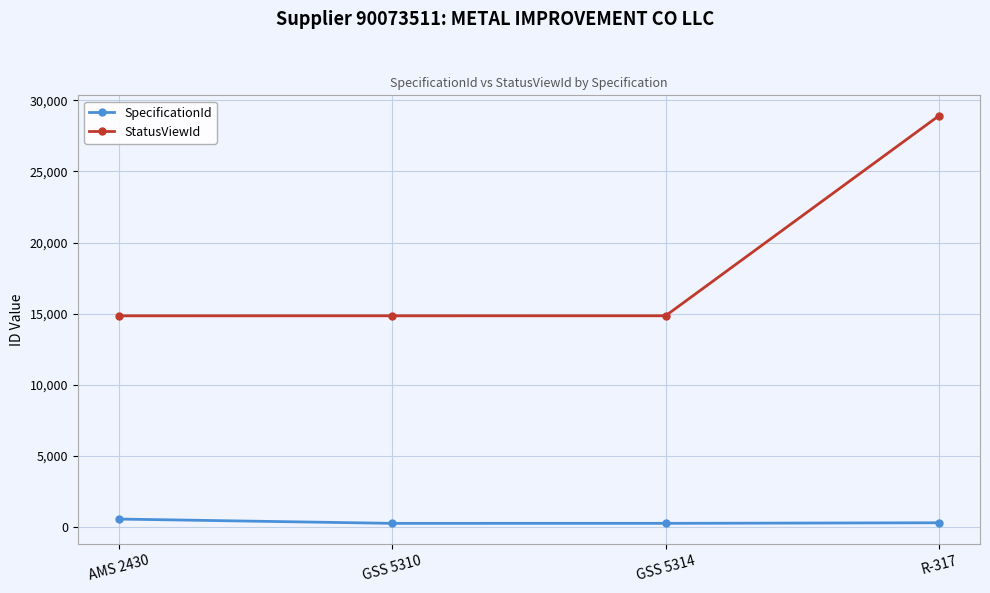

Which series has the largest range (max minus min)?

StatusViewId